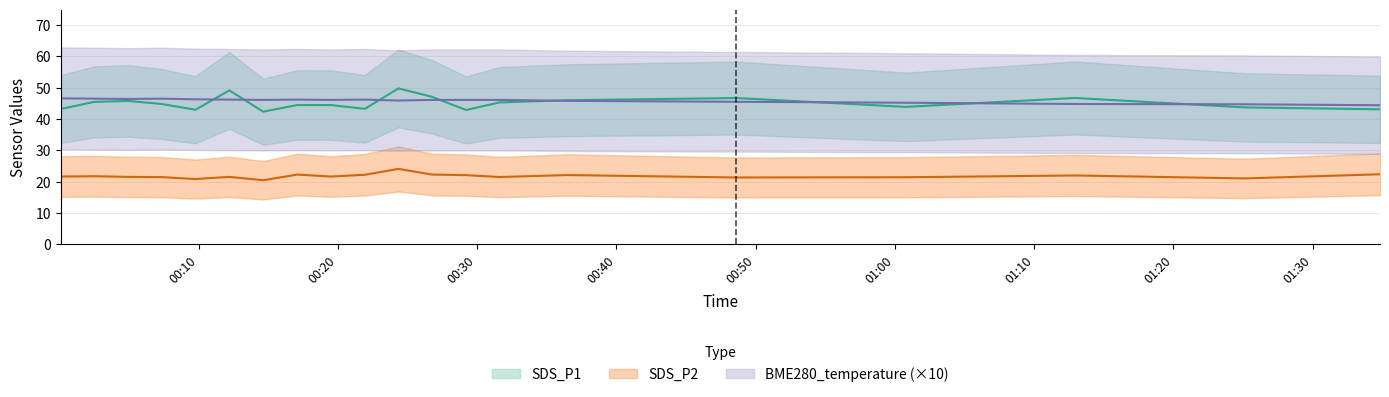

Between 2023/02/13 00:31:37 and 2023/02/13 00:07:21, which is larger?

2023/02/13 00:31:37